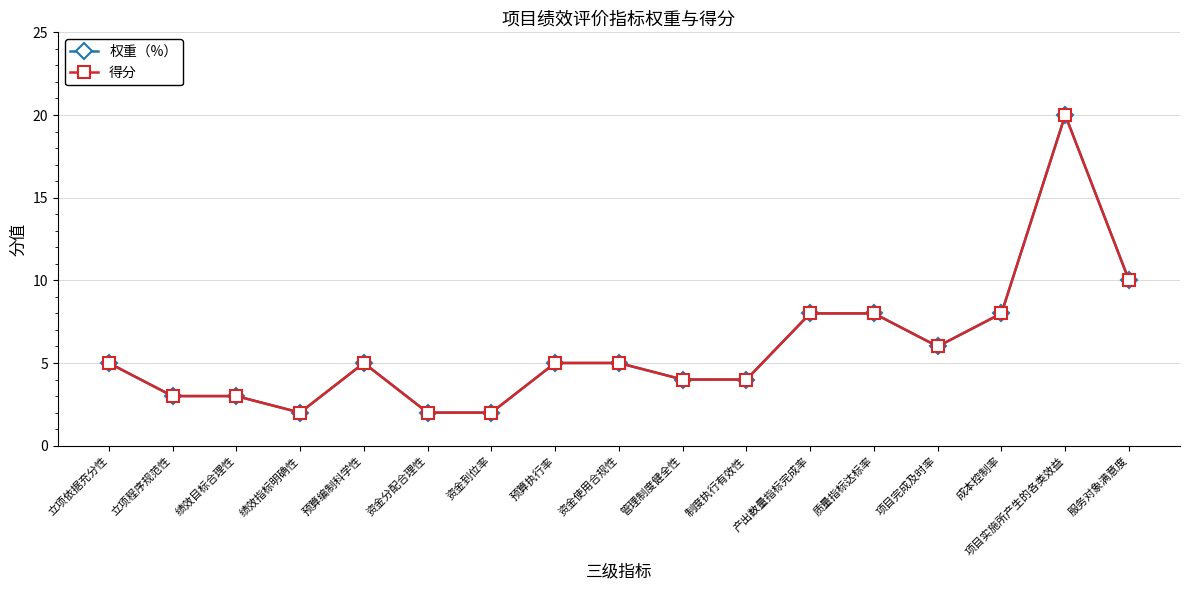

How many lines are shown in the chart?

2